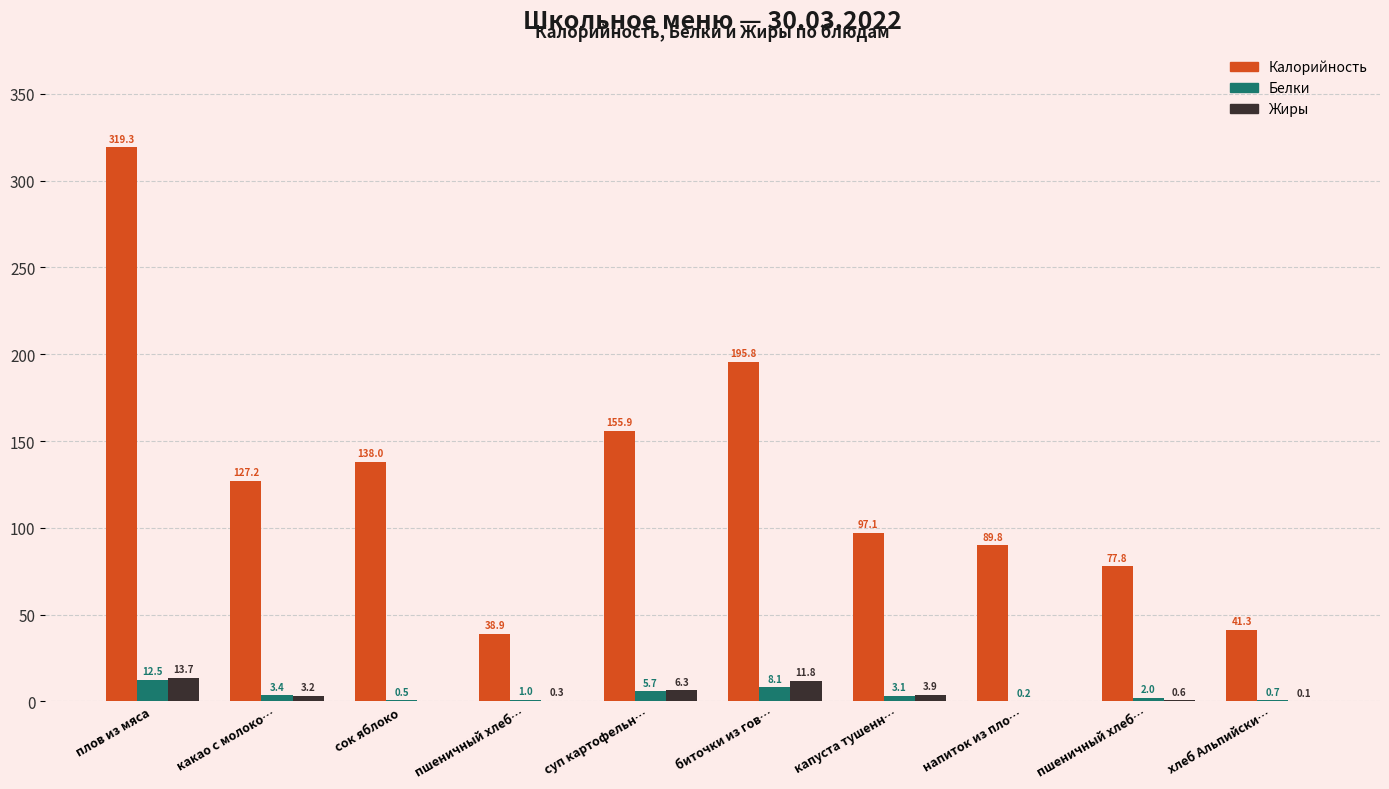

What is the value of the Калорийность bar at the 3rd from the left?

138.0